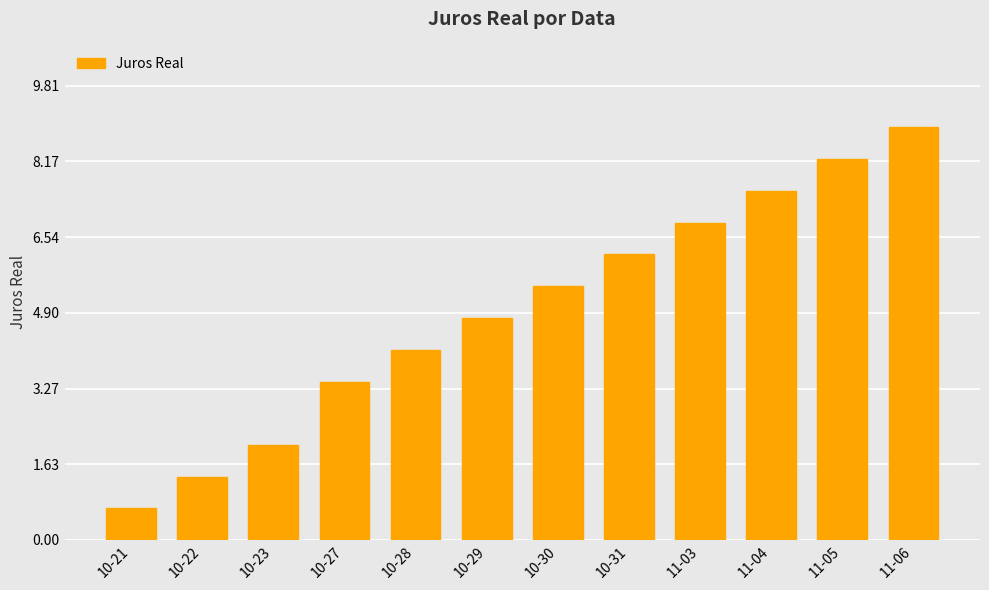

Is it true that the value at 10-22 is 0.6?

False